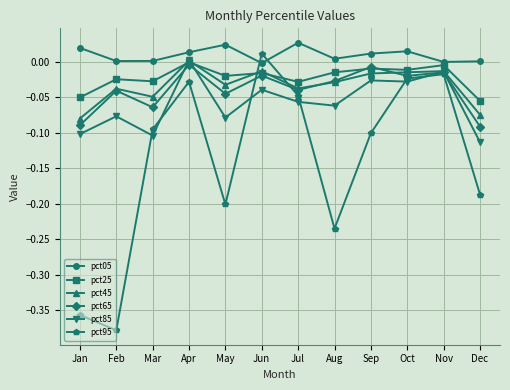

The pct85 series shows -0.0 at Jun. True or false?

True